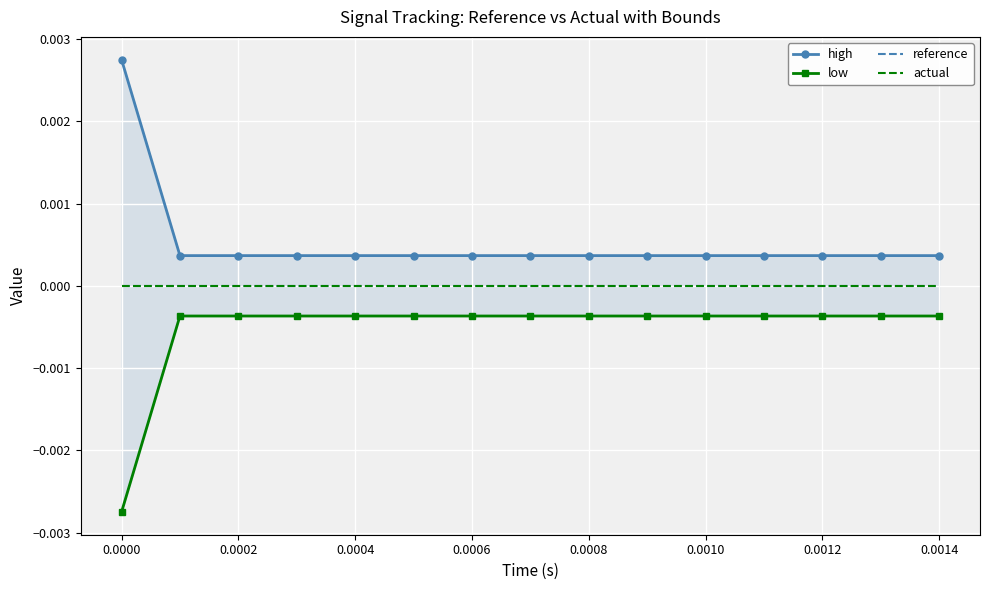

True or false: reference and actual intersect in this chart.

False